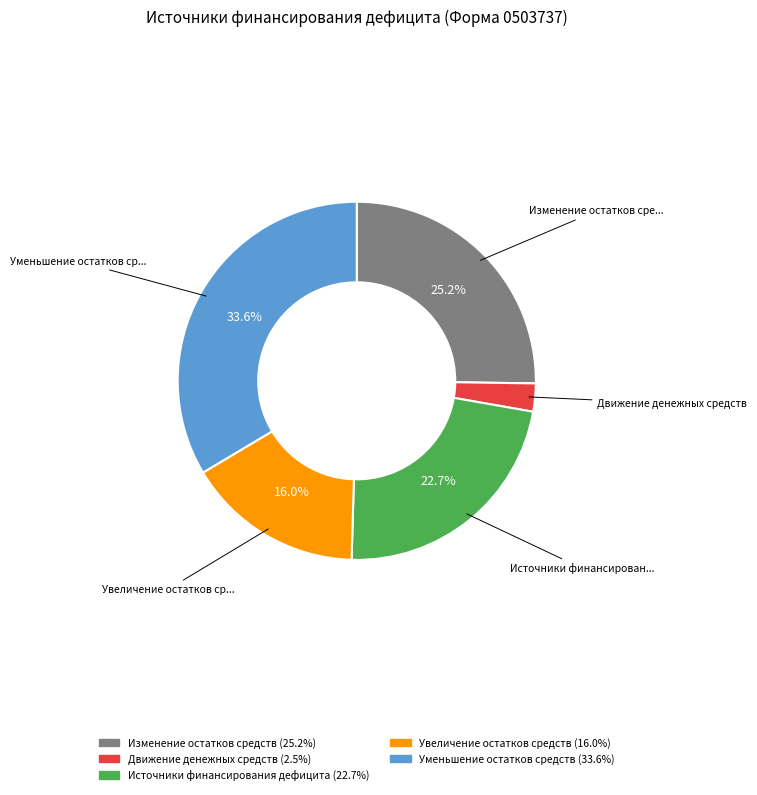

Does any single category account for the majority?

No